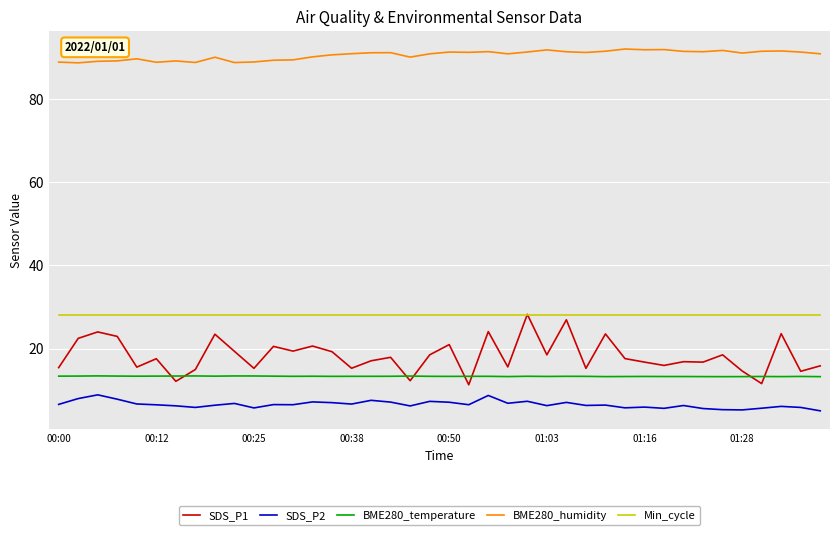

True or false: BME280_humidity and Min_cycle intersect in this chart.

False